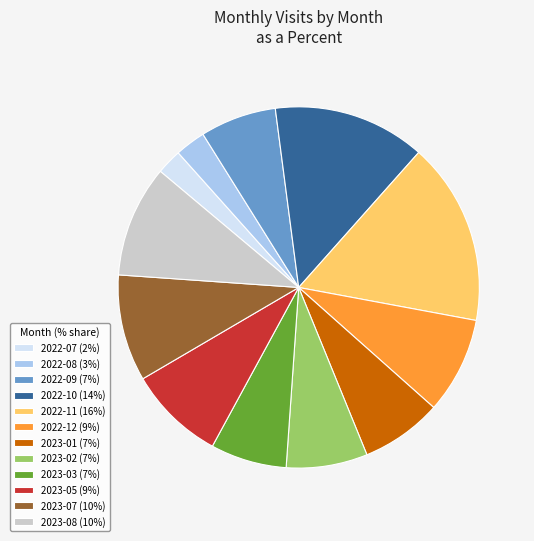

Approximately how many times larger is the value at 2022-10 compared to 2023-07?

1.4